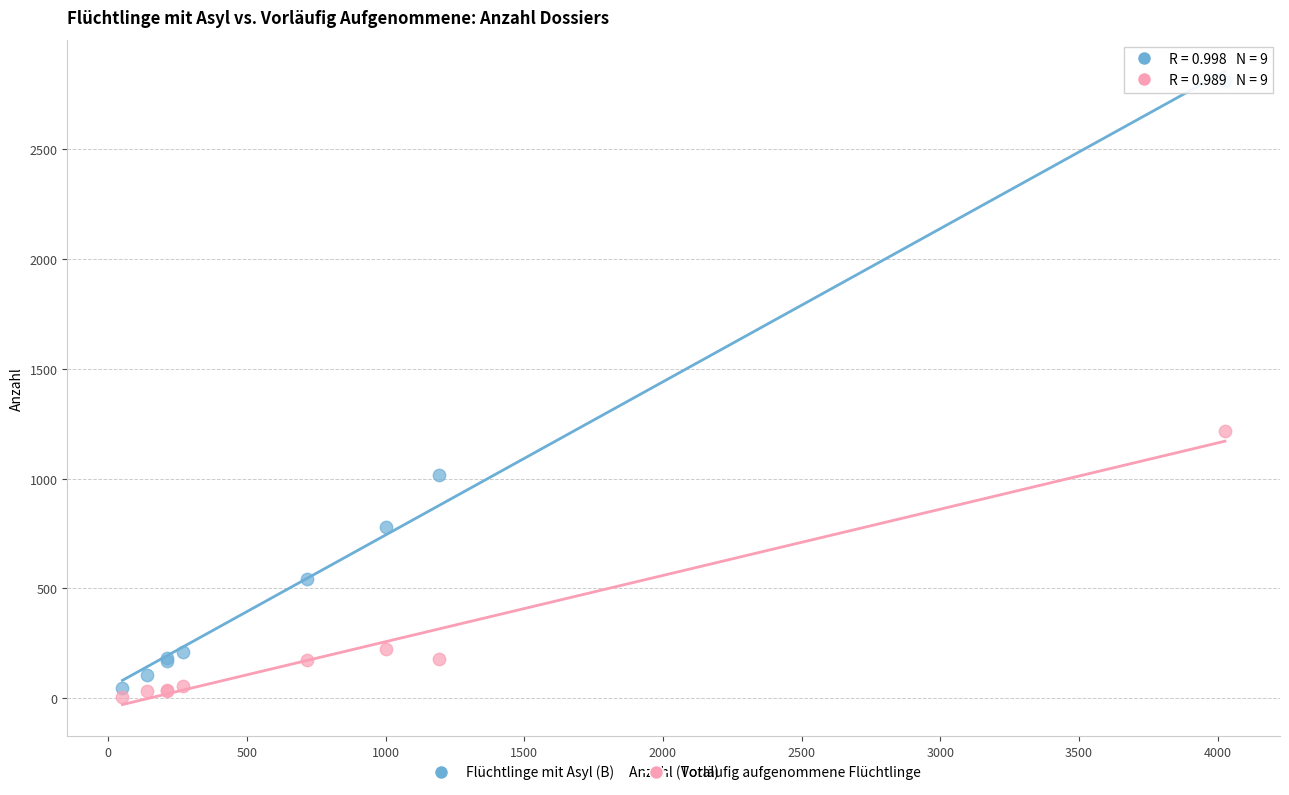

In the Flüchtlinge mit Asyl (B) series, what Y value is closest to 1427?

1017